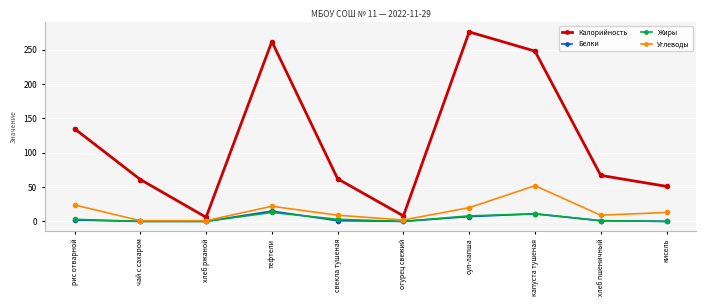

What is the label of the 6th point from the right?

свекла тушеная